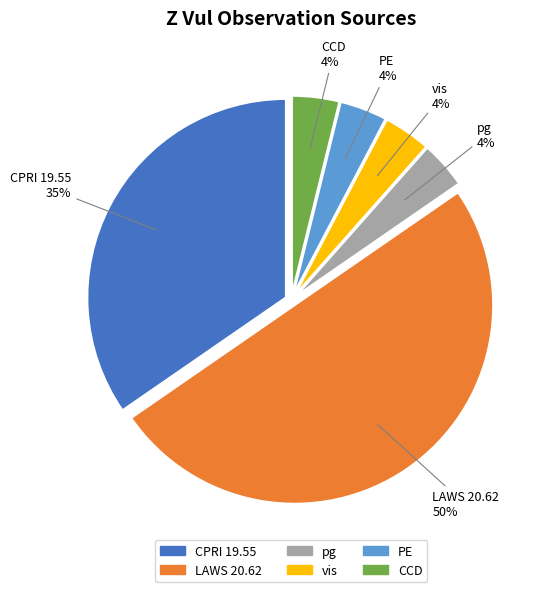

Is it true that PE is 4% of the pie?

True